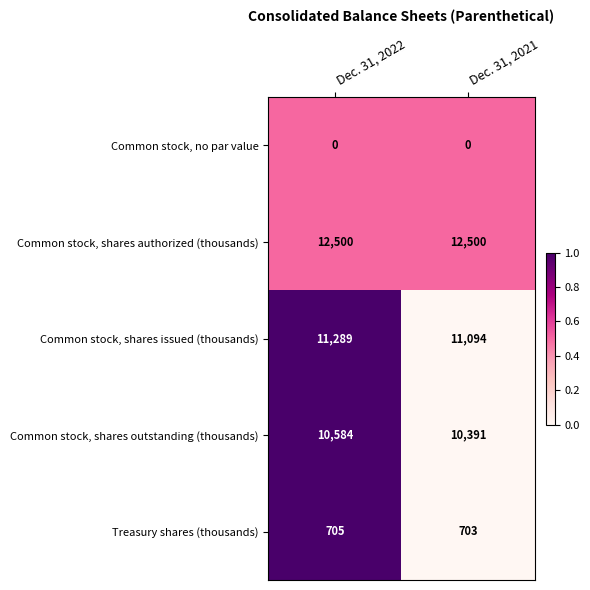

Which series has the largest total across all categories?

Common stock, shares authorized (thousands)